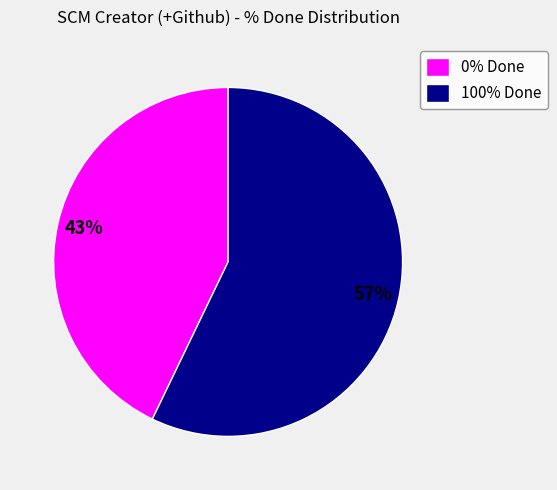

Is there any slice that represents more than half of the pie?

Yes